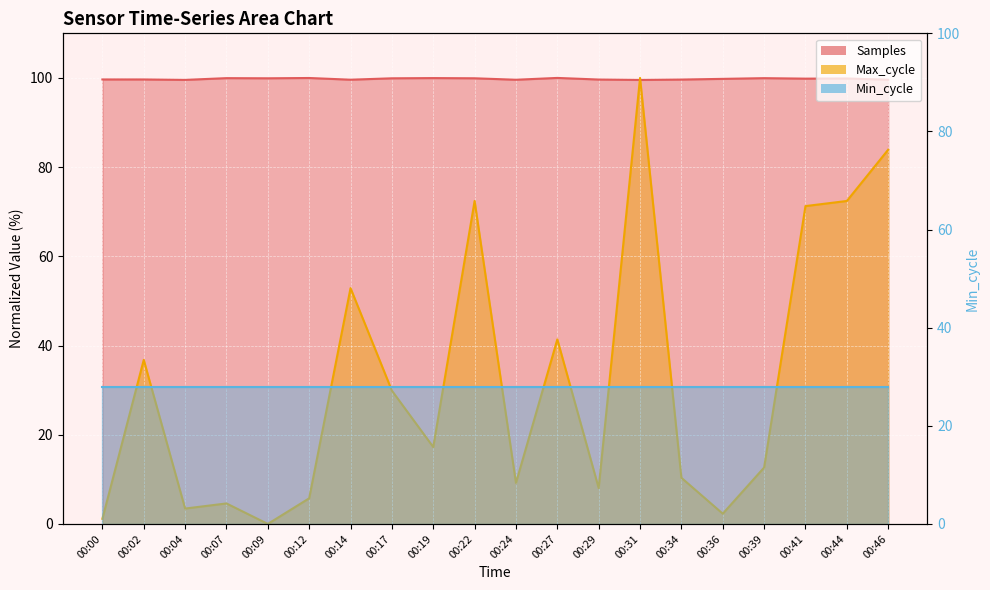

What is the difference between the maximum and minimum values in the Max_cycle series?

100.0